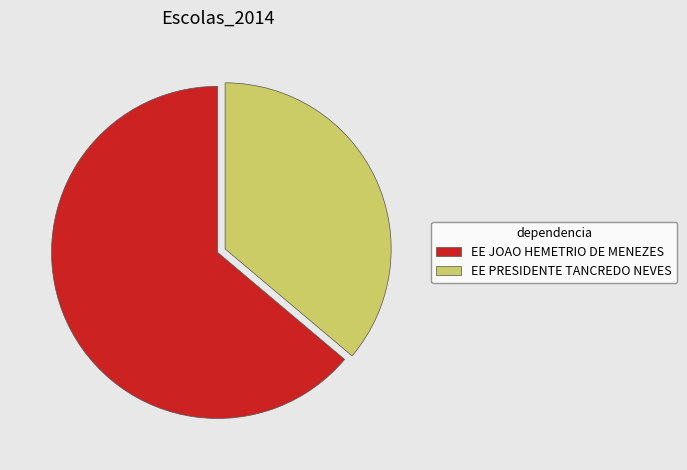

What is the ratio of the value at EE JOAO HEMETRIO DE MENEZES to the value at EE PRESIDENTE TANCREDO NEVES?

1.8